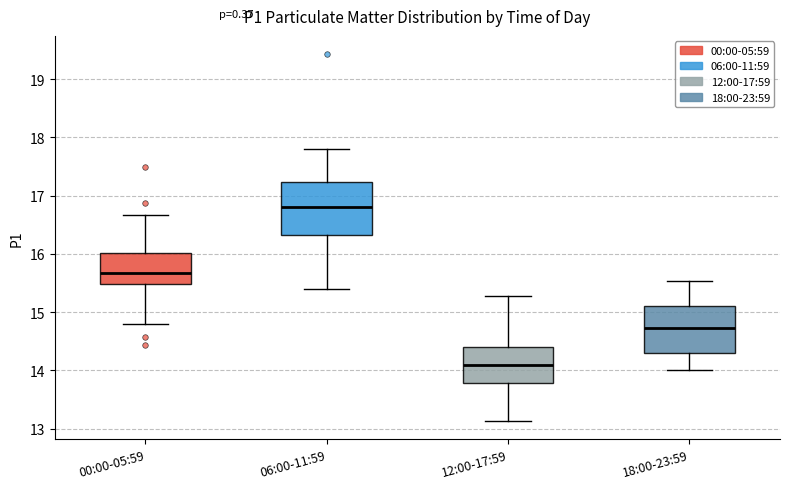

Which box is the tallest, from its lower edge to its upper edge?

06:00-11:59